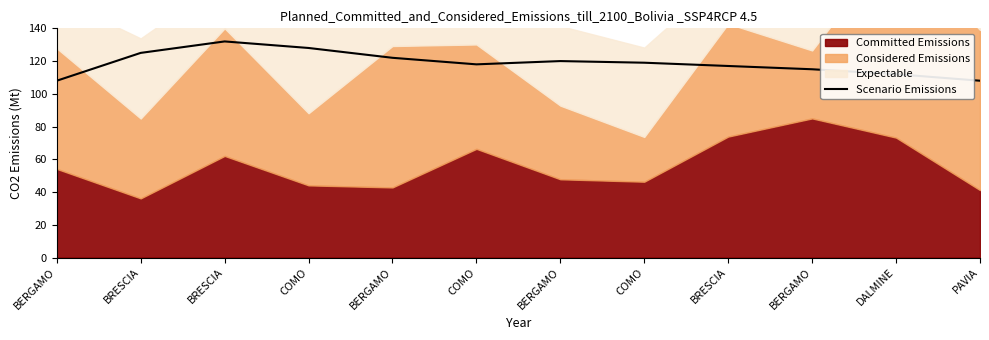

What is the ratio of the value at BRESCIA to the value at PAVIA?

1.2